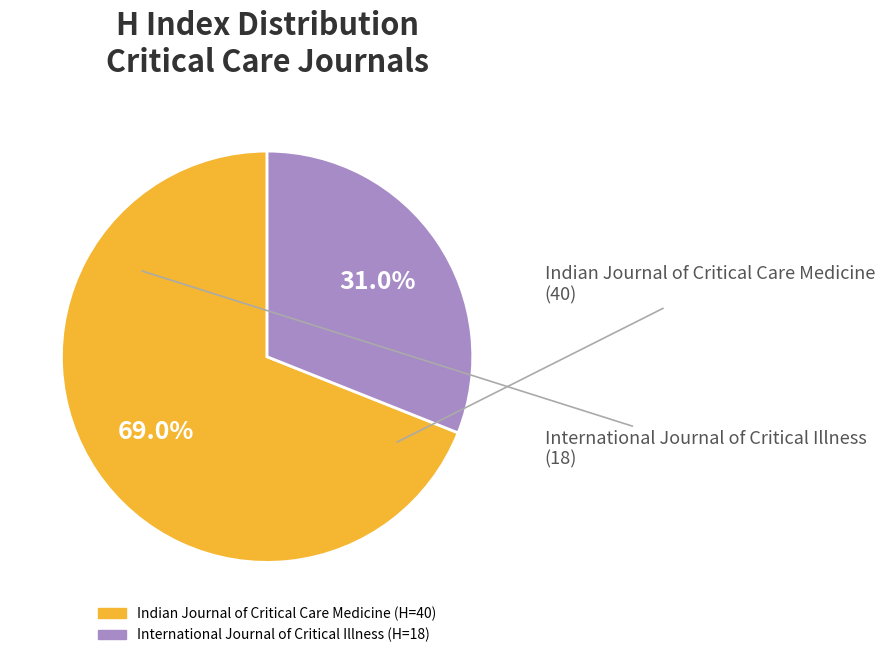

Count the number of slices in the pie.

2